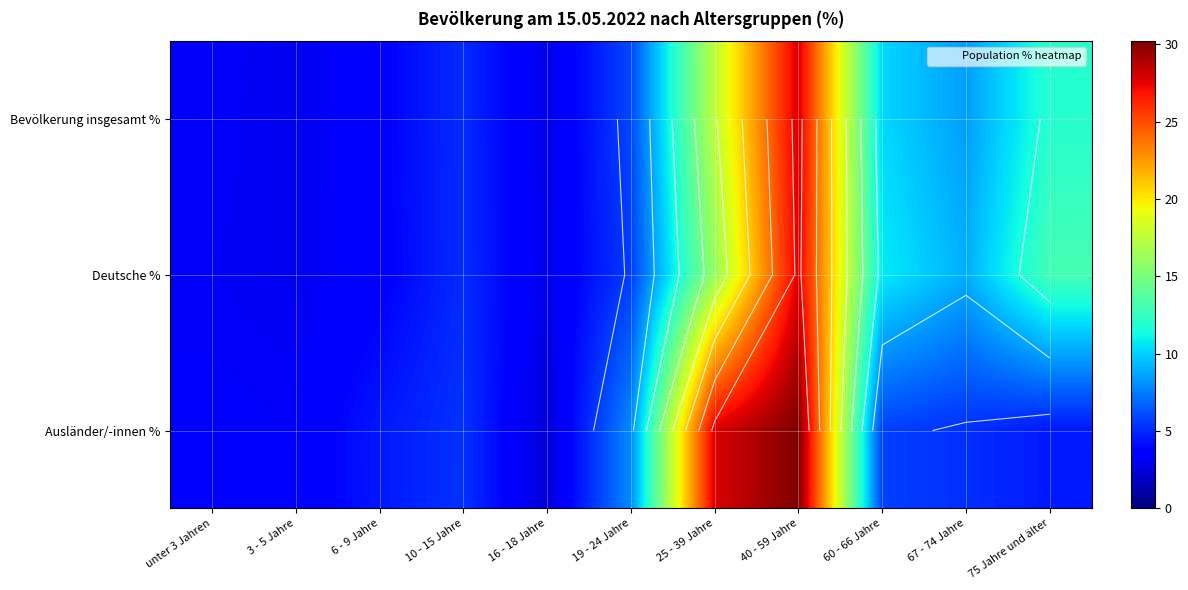

At how many categories does at least one series exceed 7?

6